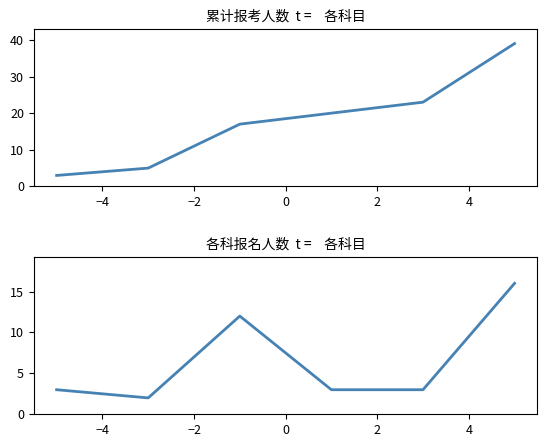

True or false: 各科人数 and 累计序号 cross at least once.

False